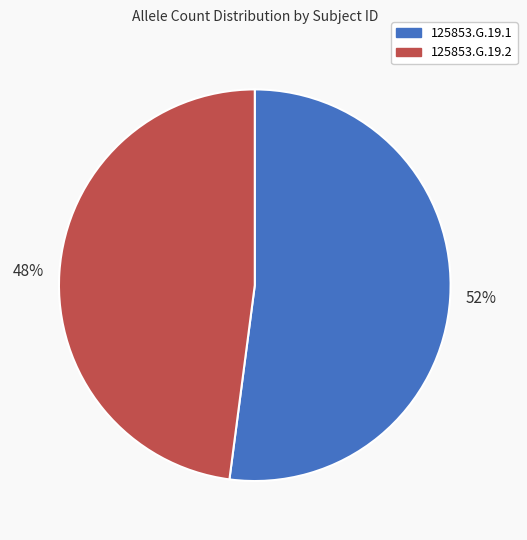

What is the ratio of the value at 125853.G.19.2 to the value at 125853.G.19.1?

0.9